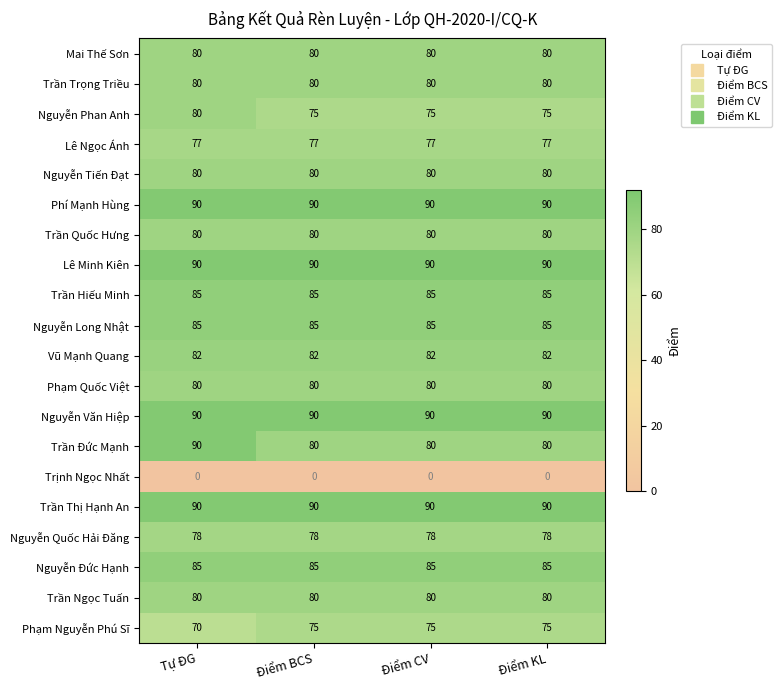

The value of Vũ Mạnh Quang at Tự ĐG is 82. True or false?

True